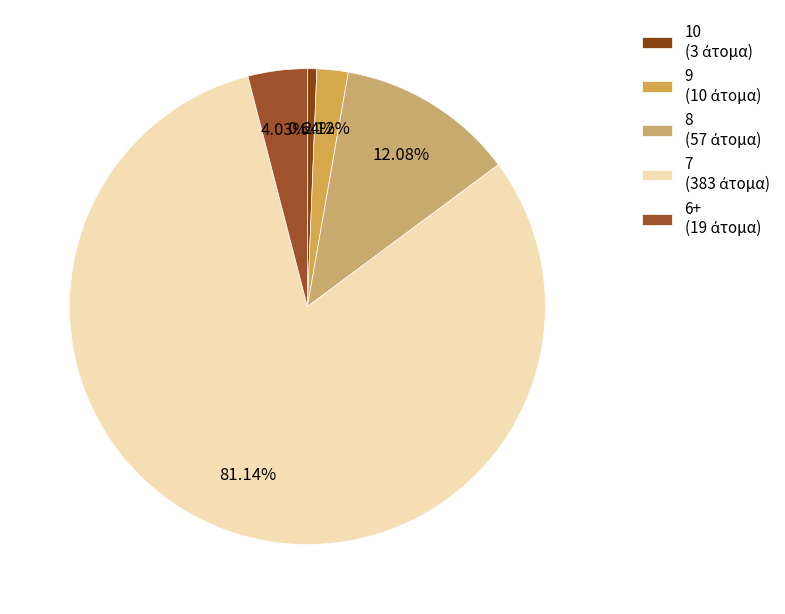

How many slices are in this pie chart?

5